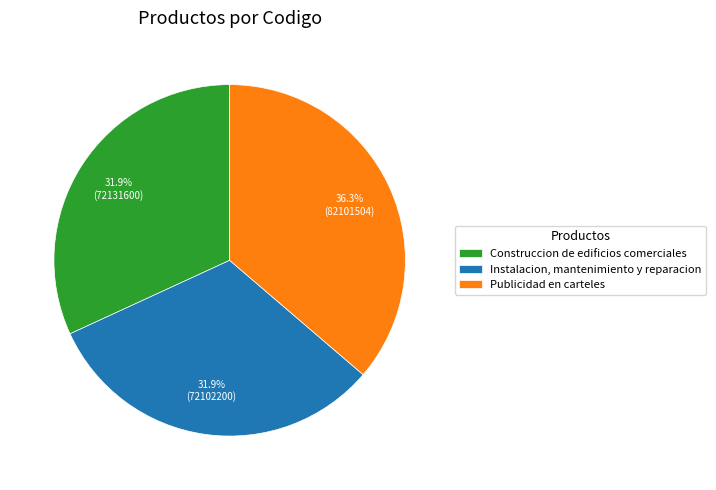

Count the number of slices in the pie.

3